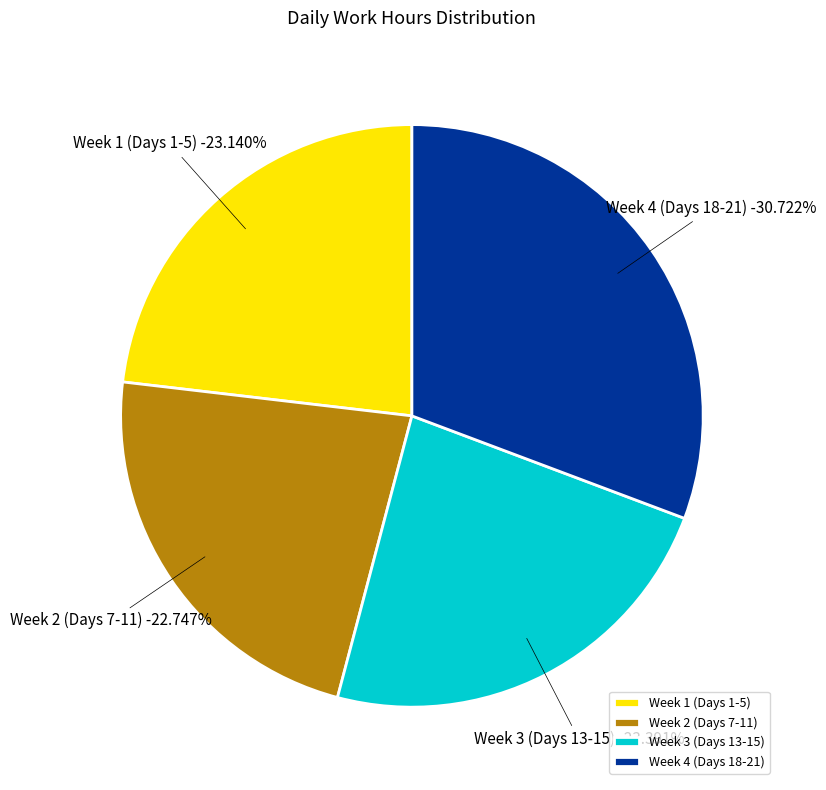

True or false: Day 14 accounts for 8% of the total.

True